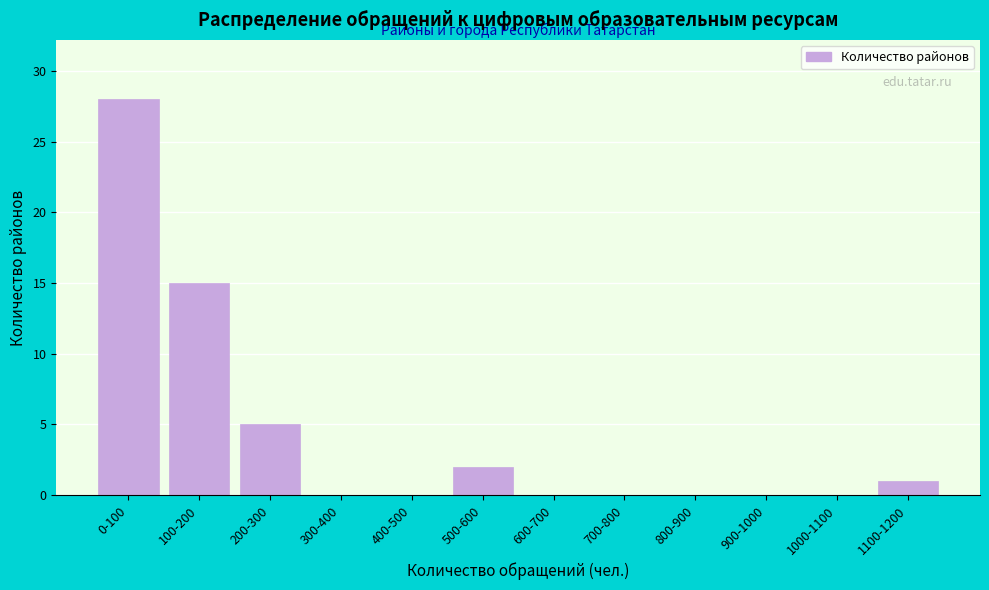

Reading right to left, extract all data points from this chart.

1100-1200=1	1000-1100=0	900-1000=0	800-900=0	700-800=0	600-700=0	500-600=2	400-500=0	300-400=0	200-300=5	100-200=15	0-100=28